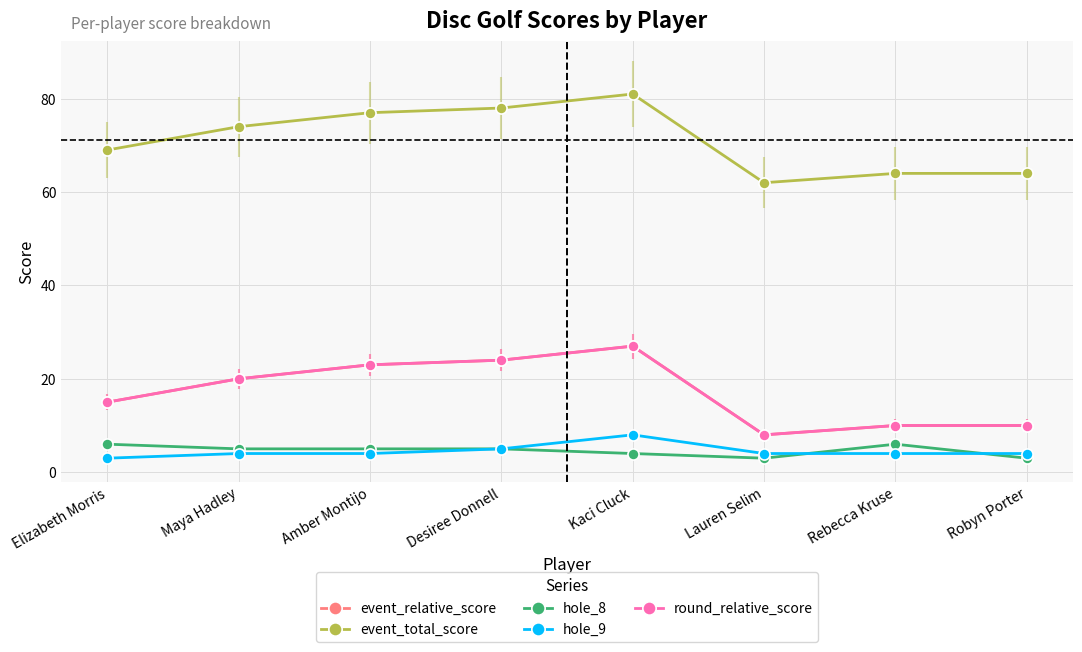

How many hole_9 values are between 4 and 5?

6